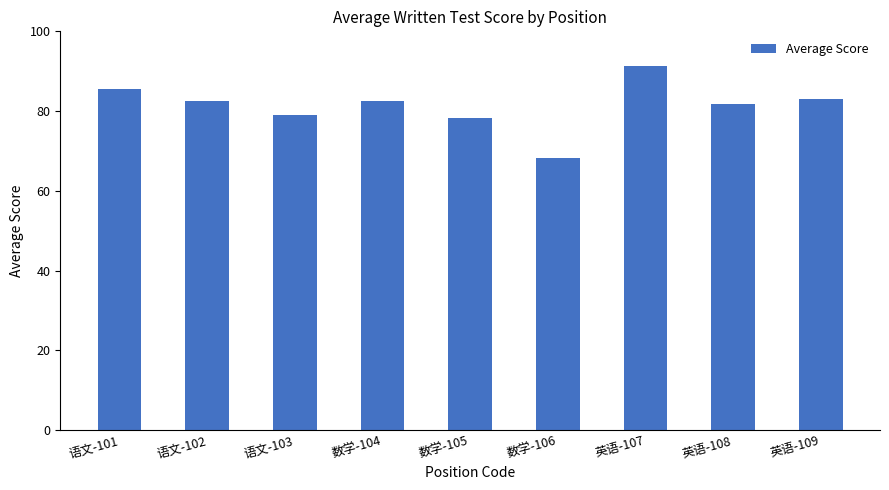

What is the difference between the maximum and minimum values?

22.9